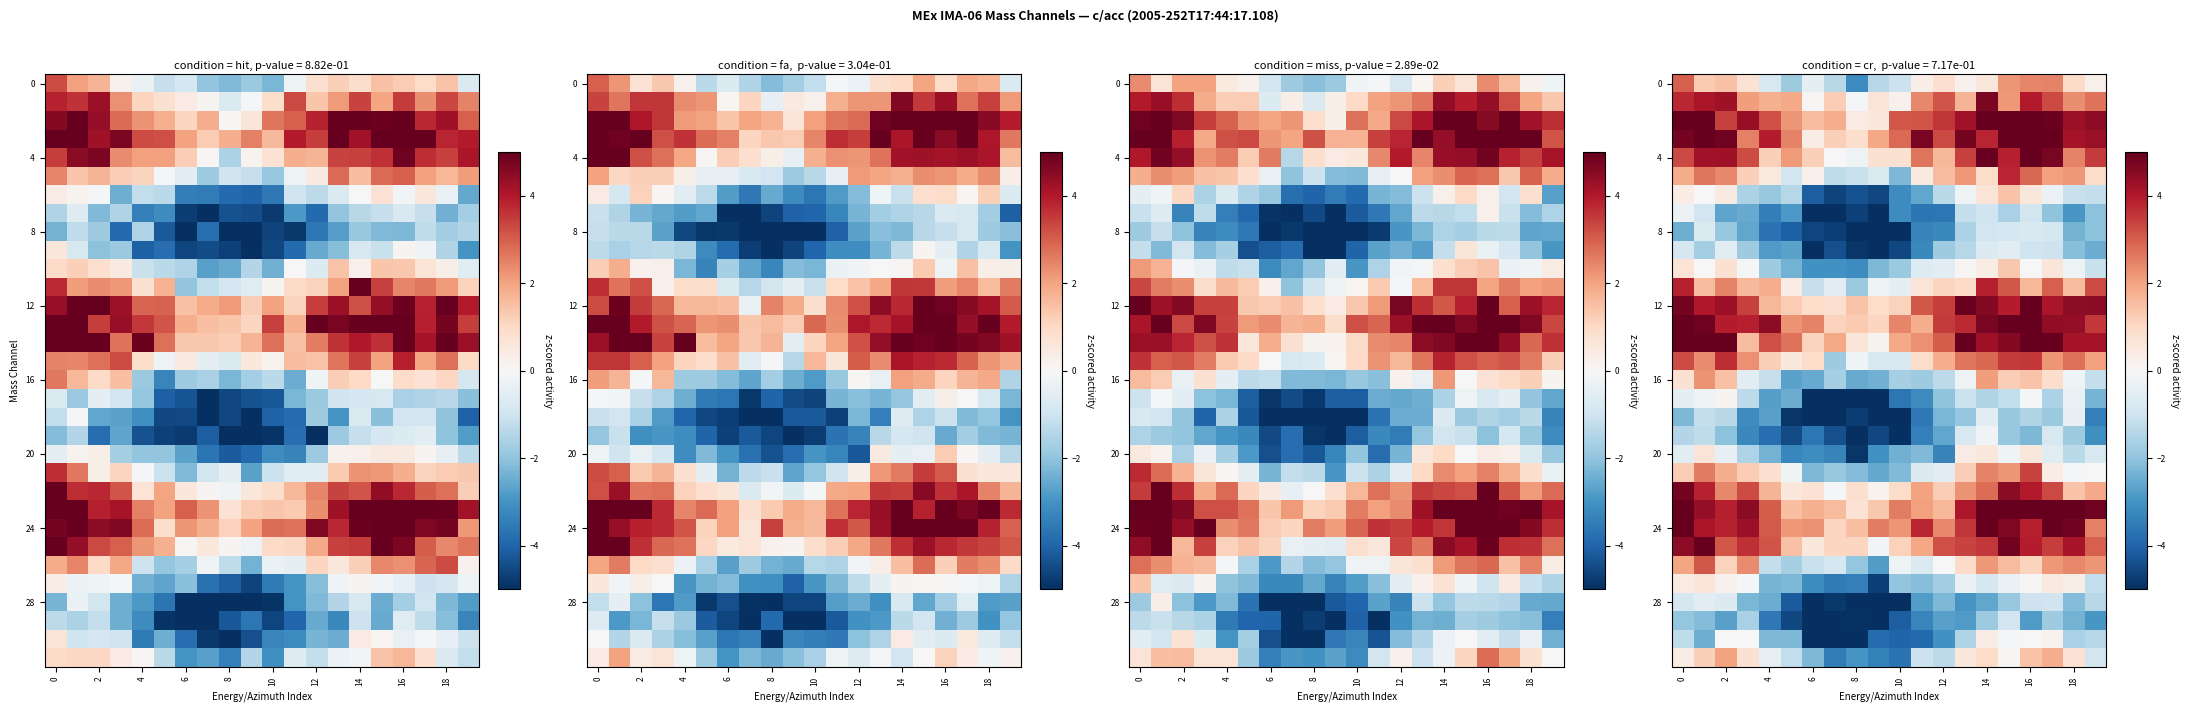

At which category is the sum across all series the highest?

16